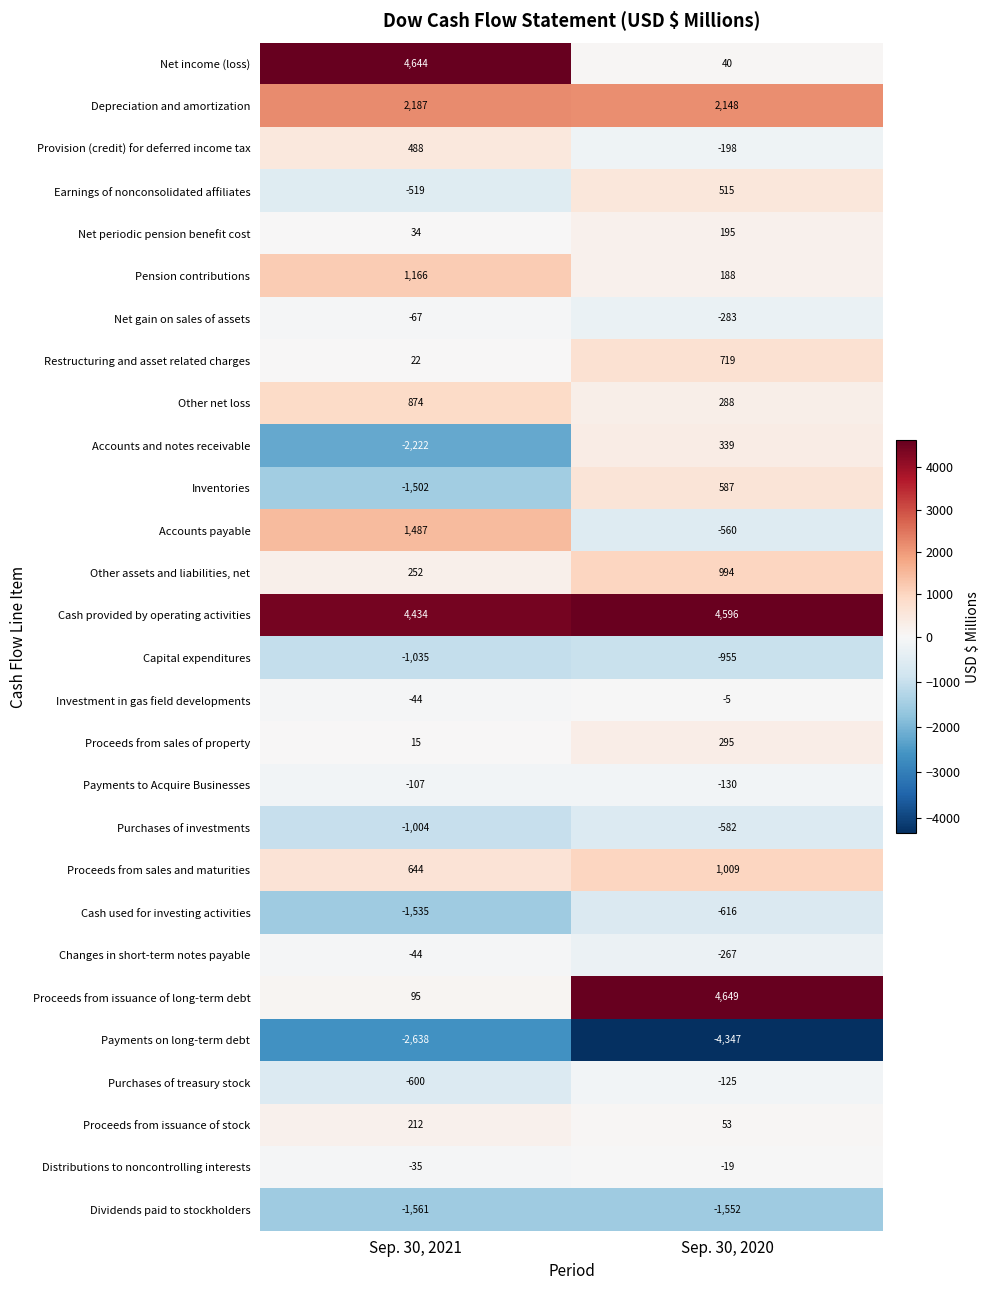

Count the number of categories in the chart.

2